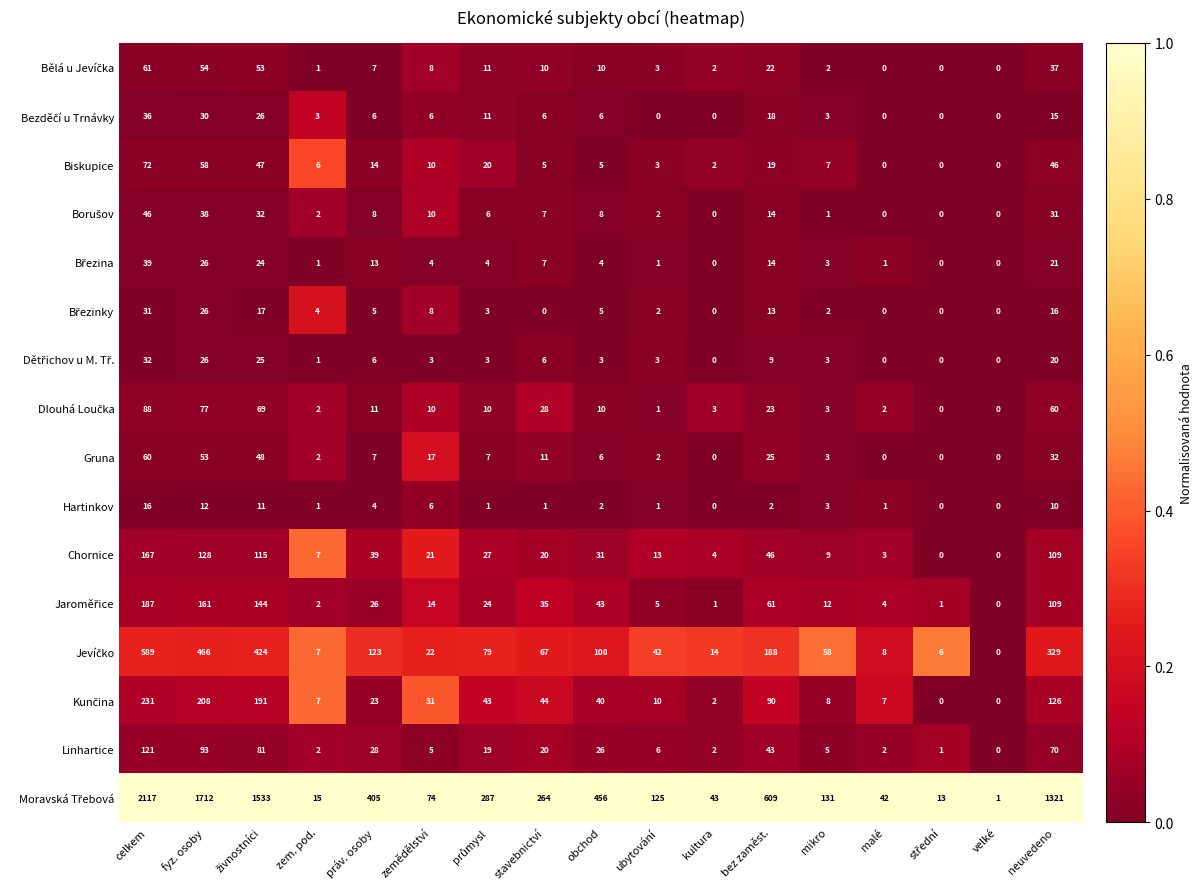

The Biskupice series shows 4 at práv. osoby. True or false?

False